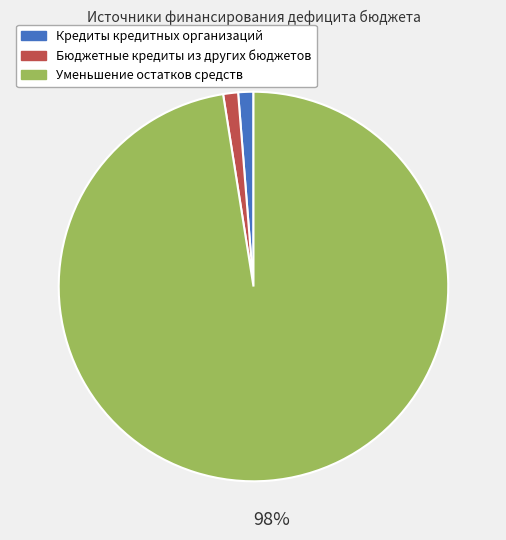

Is Кредиты кредитных организаций the majority of the pie?

No